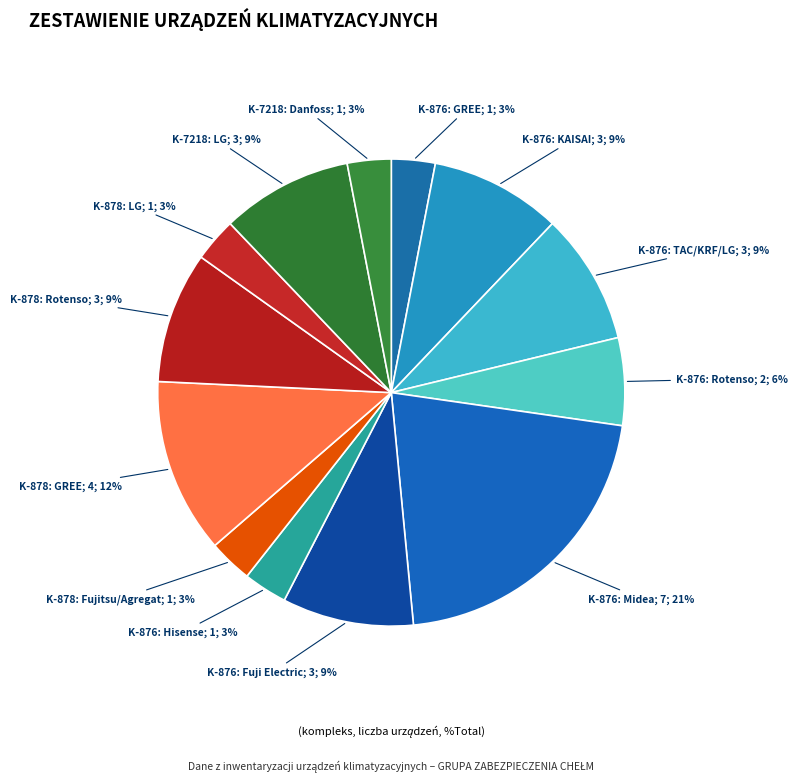

Count the number of slices in the pie.

13